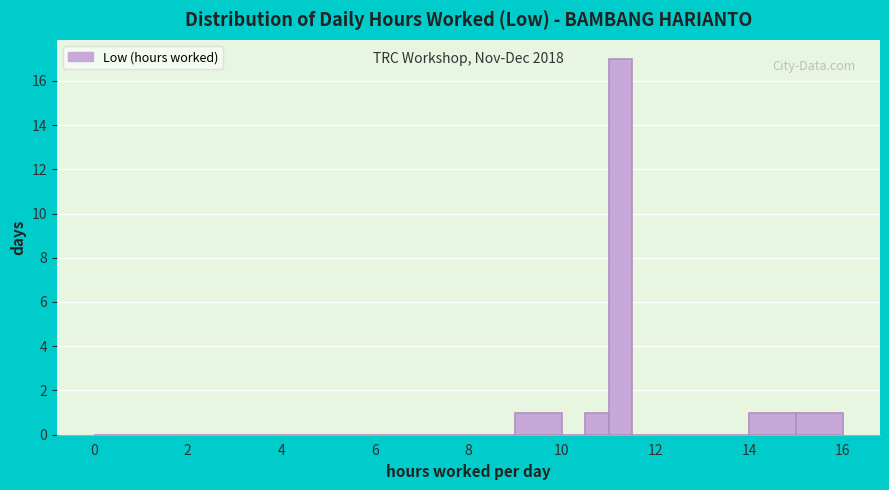

Around what value on the x-axis is the tallest bar? Give the approximate position of its centre, as read against the axis.

11.2